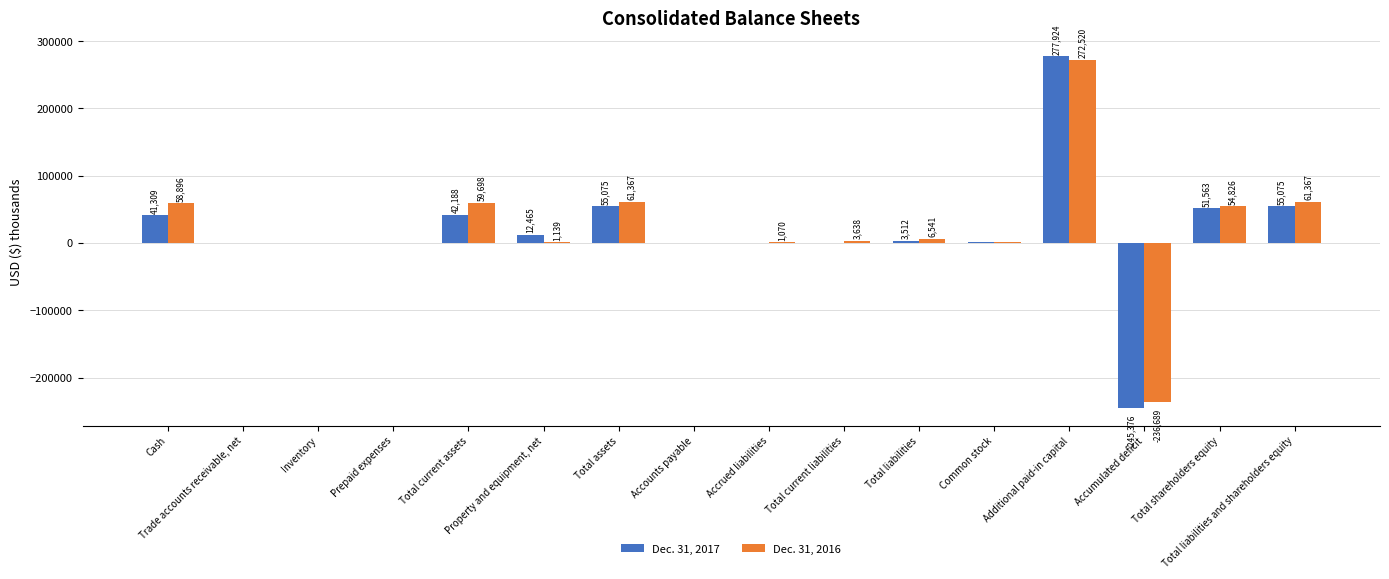

Which series has the largest total across all categories?

Dec. 31, 2016